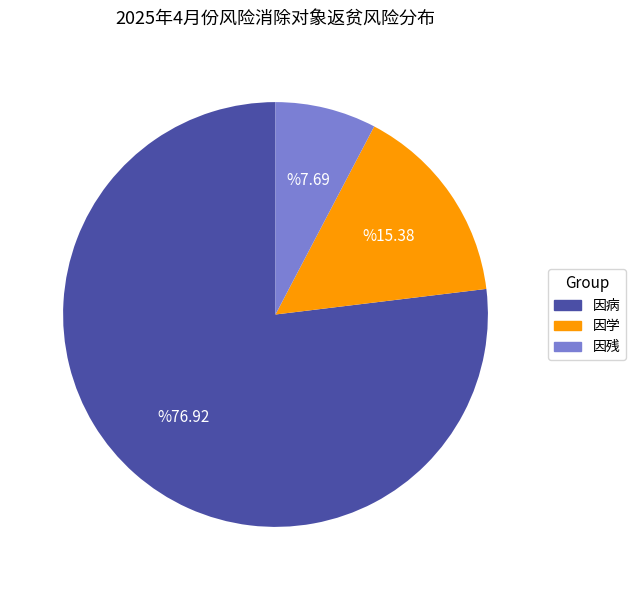

The 因残 slice represents 8% of the pie. True or false?

True